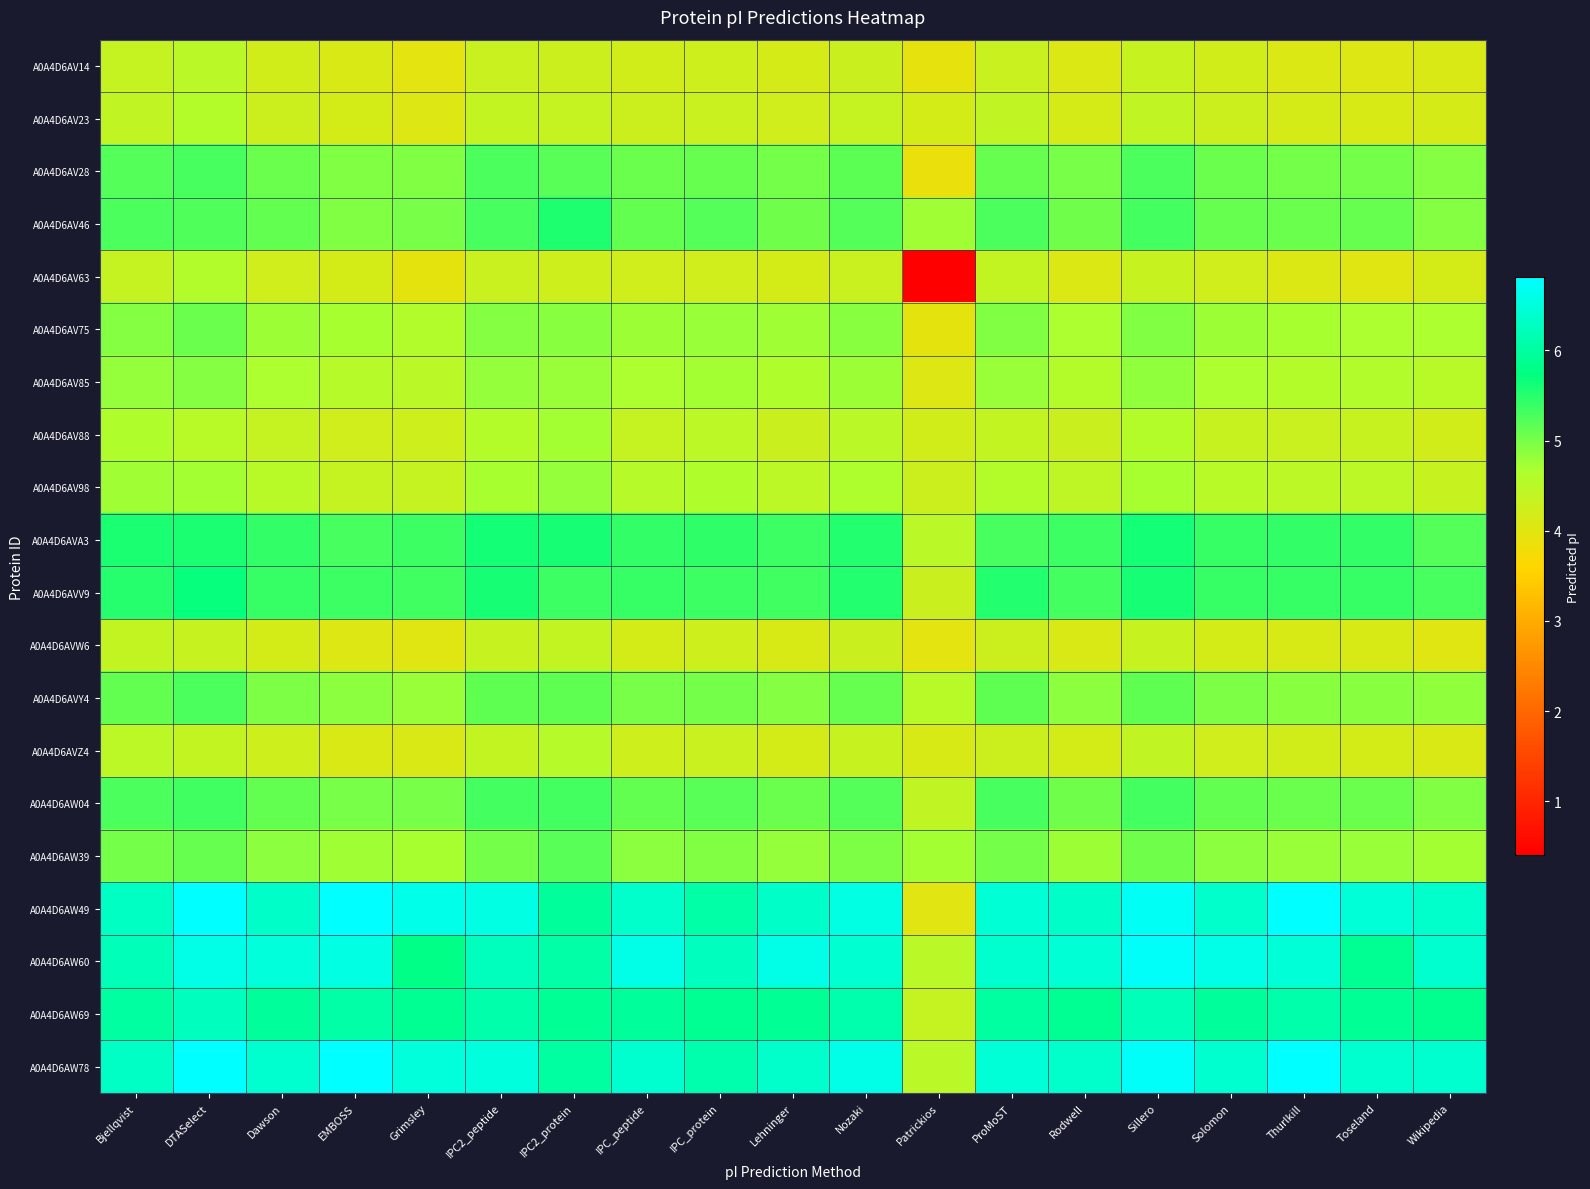

At how many categories does at least one series exceed 2?

19